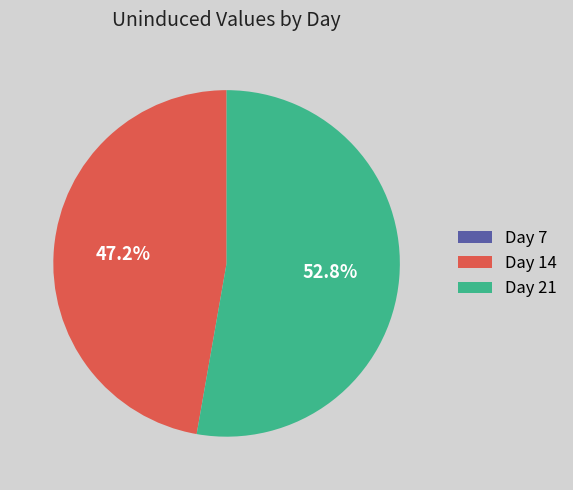

To the nearest percent, what portion does Day 21 represent?

53%